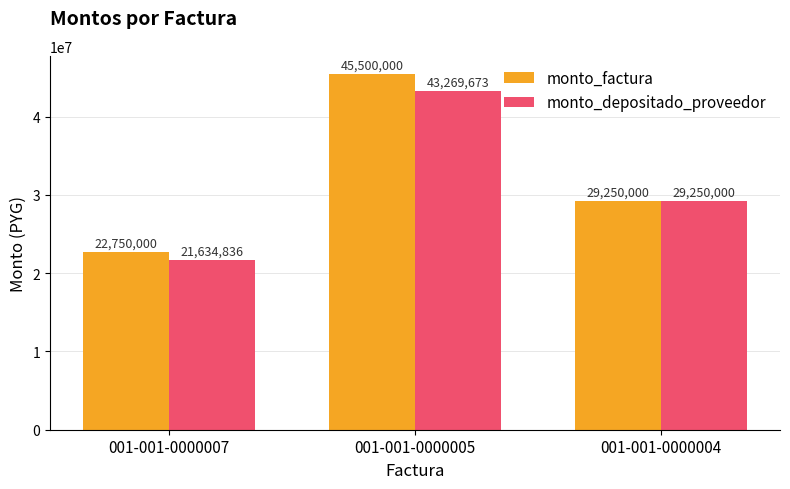

What is the difference between the maximum and minimum values in the monto_factura series?

22750000